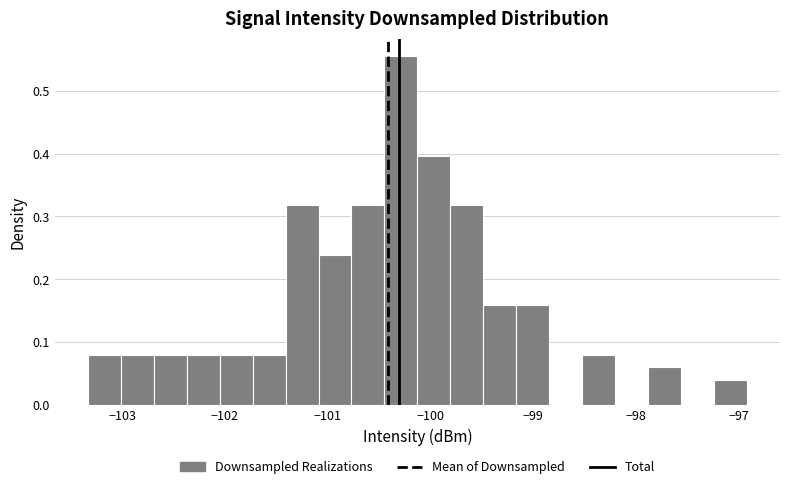

Read against the x-axis, roughly where is the centre of the tallest bar?

-100.3